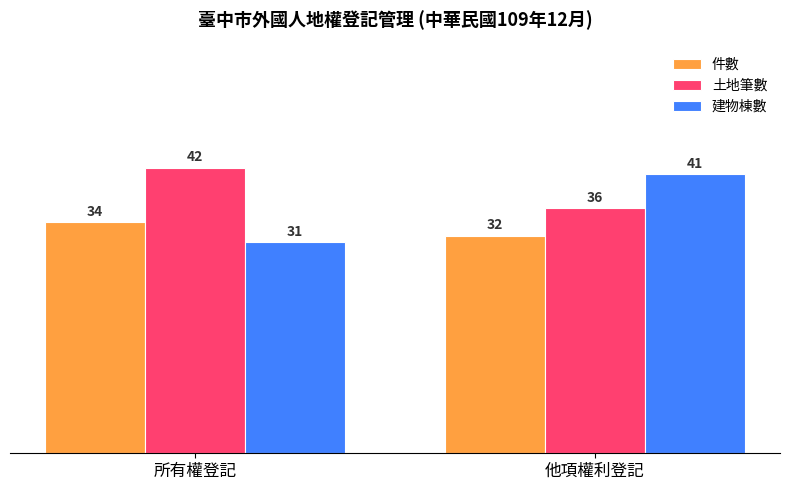

Reading left to right, what are all the values shown in this chart?

件數: 所有權登記=34	他項權利登記=32
土地筆數: 所有權登記=42	他項權利登記=36
建物棟數: 所有權登記=31	他項權利登記=41